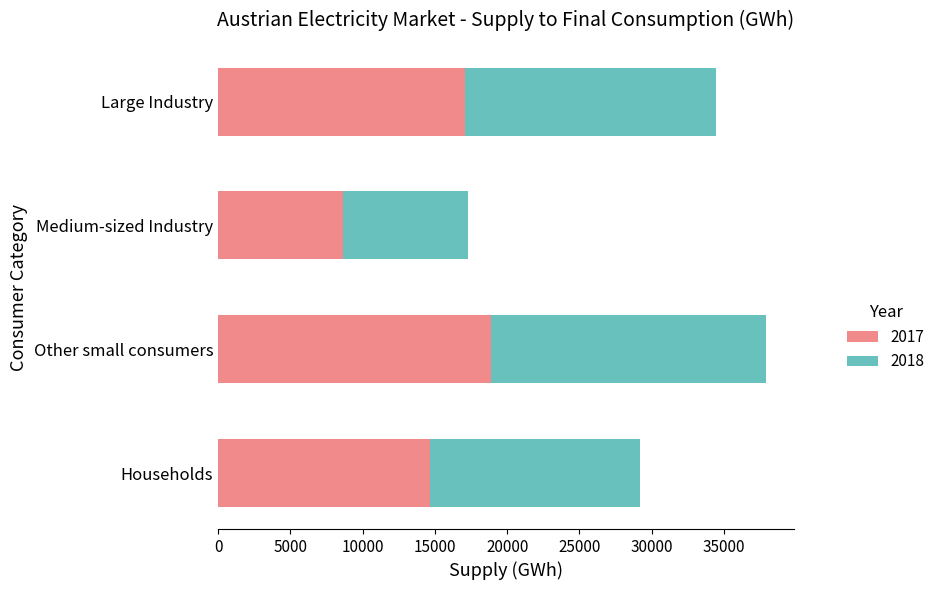

At which category is the sum across all series the highest?

Other small consumers